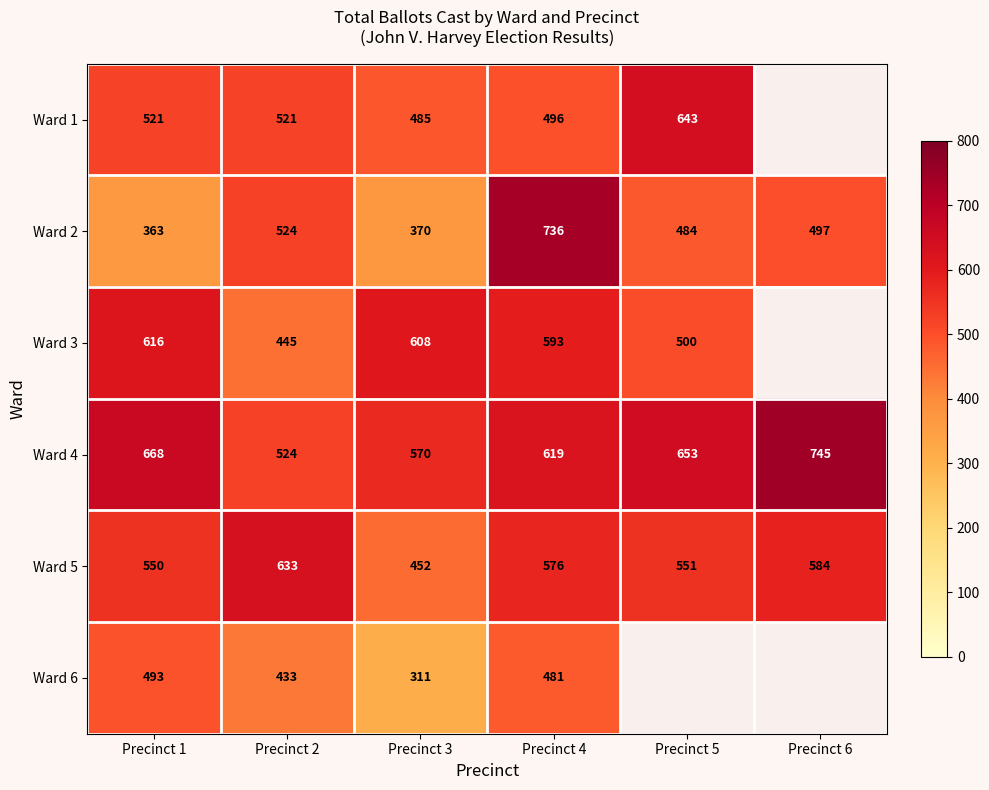

At how many categories does at least one series exceed 536?

6